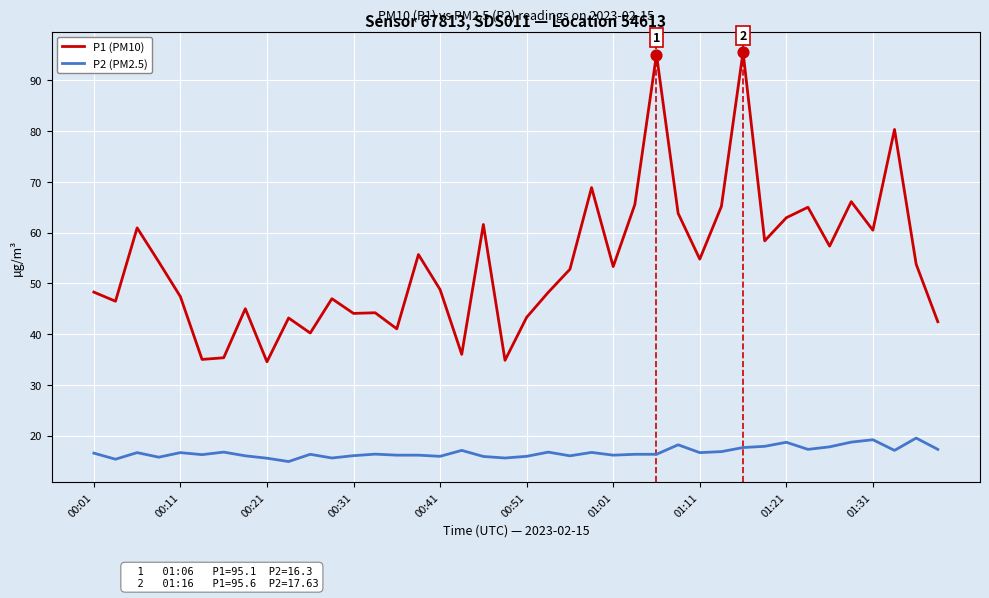

What are all the series names shown in the legend?

P1 (PM10), P2 (PM2.5)